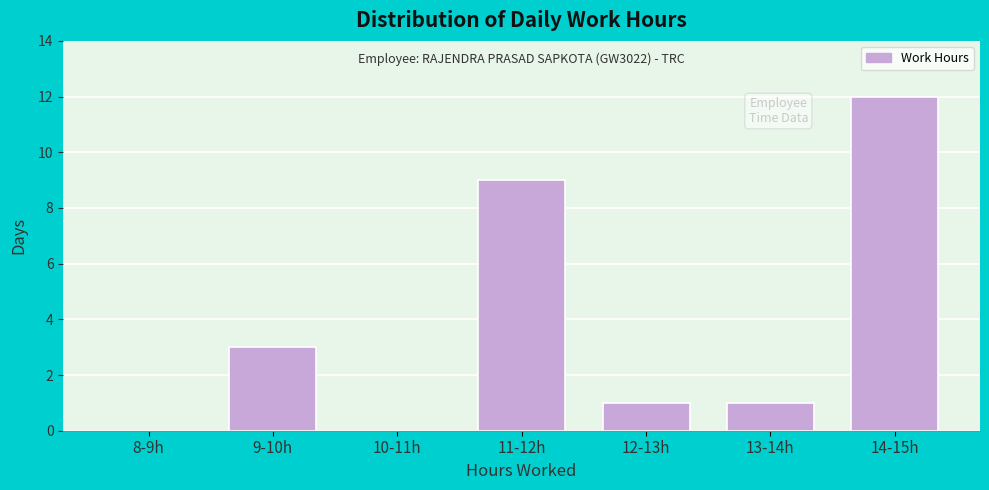

Reading left to right, extract all data points from this chart.

8-9h=0	9-10h=3	10-11h=0	11-12h=9	12-13h=1	13-14h=1	14-15h=12